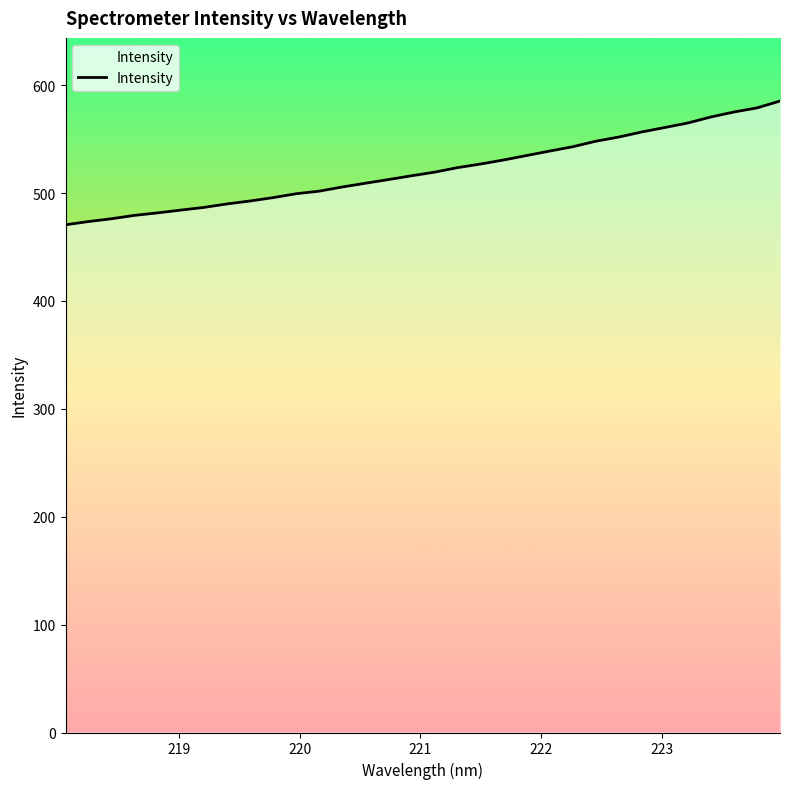

What position from the right is 221?

29